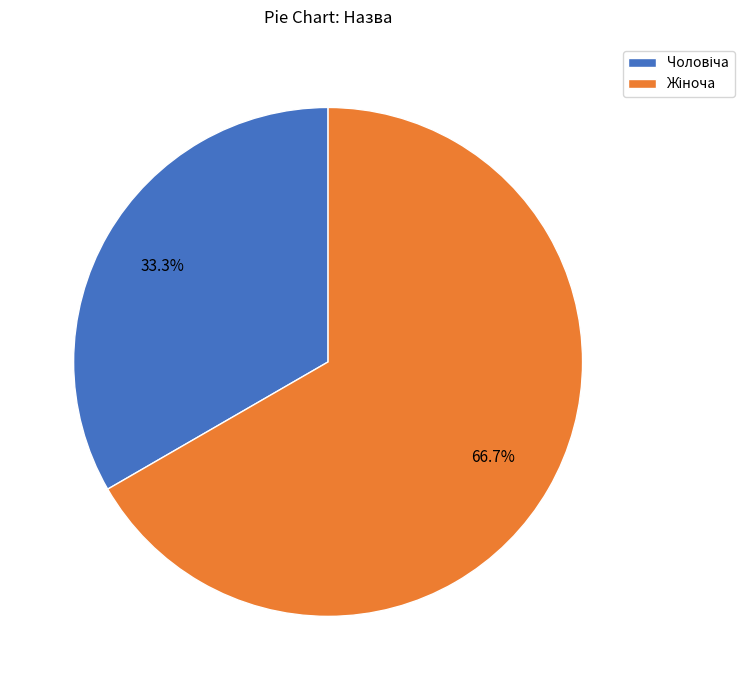

Is there any slice that represents more than half of the pie?

Yes